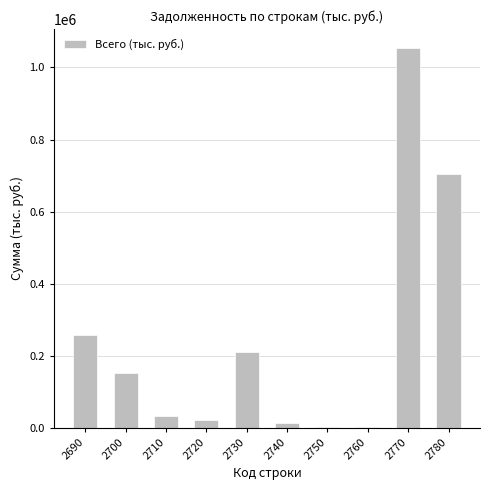

The chart shows a value of 324910 at 2770. True or false?

False